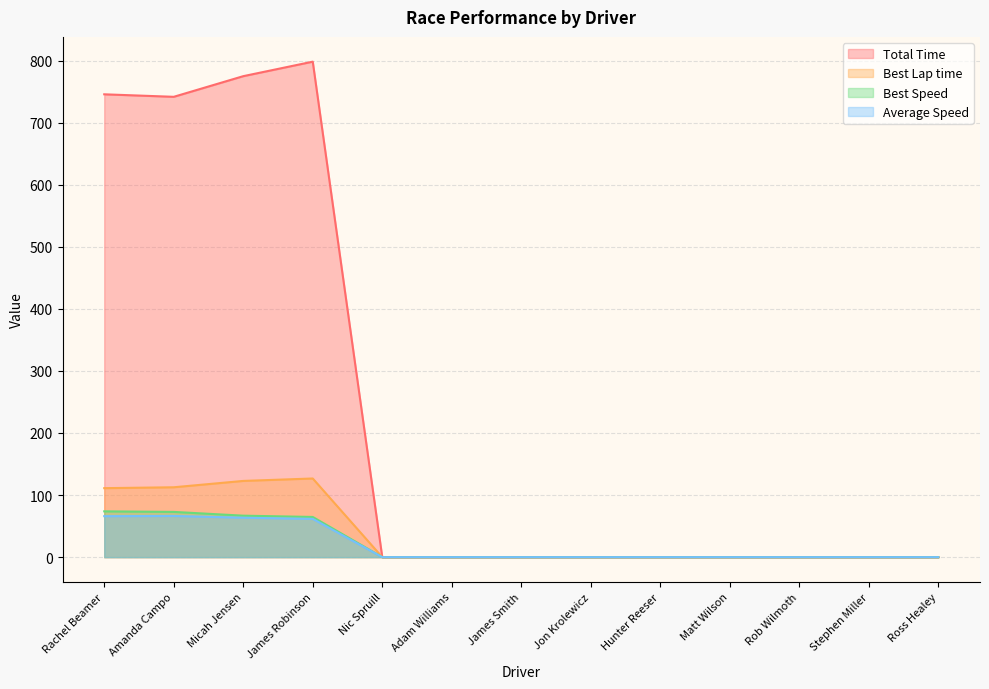

Does the chart display data point markers on the line(s)?

No